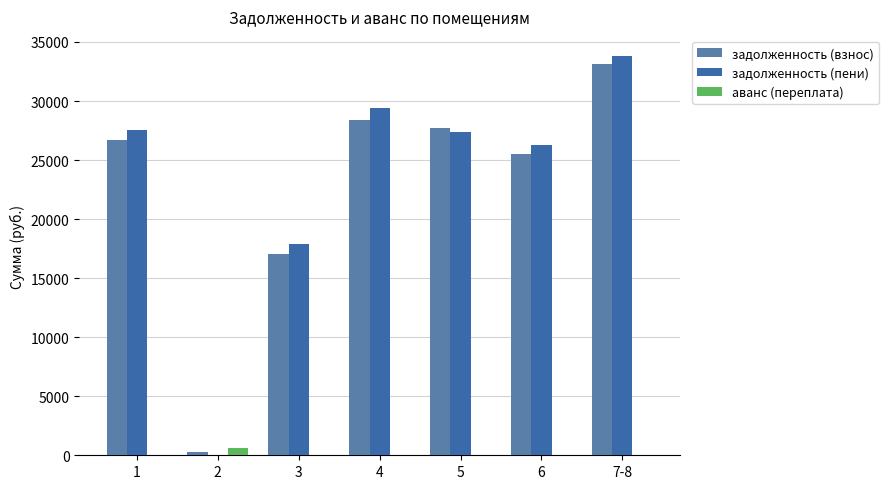

How many data points does each series have?

7